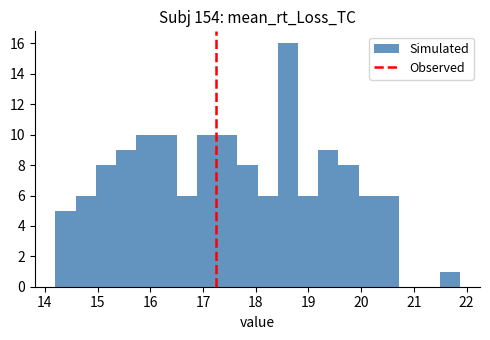

Around what value on the x-axis is the tallest bar? Give the approximate position of its centre, as read against the axis.

18.6